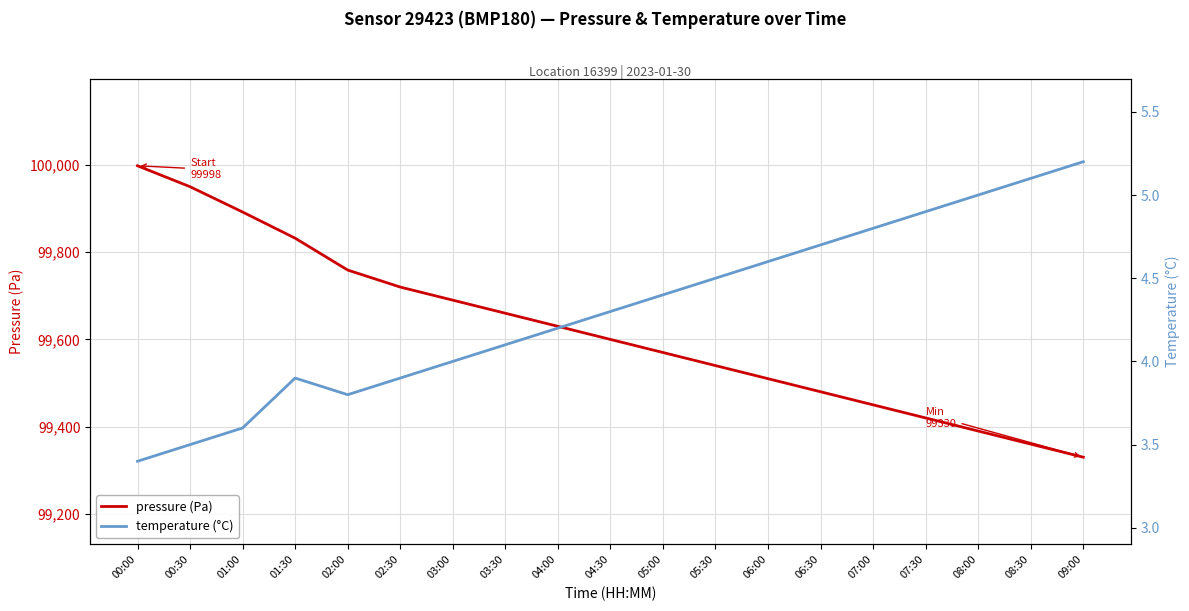

True or false: pressure (Pa) and temperature (°C) cross at least once.

False